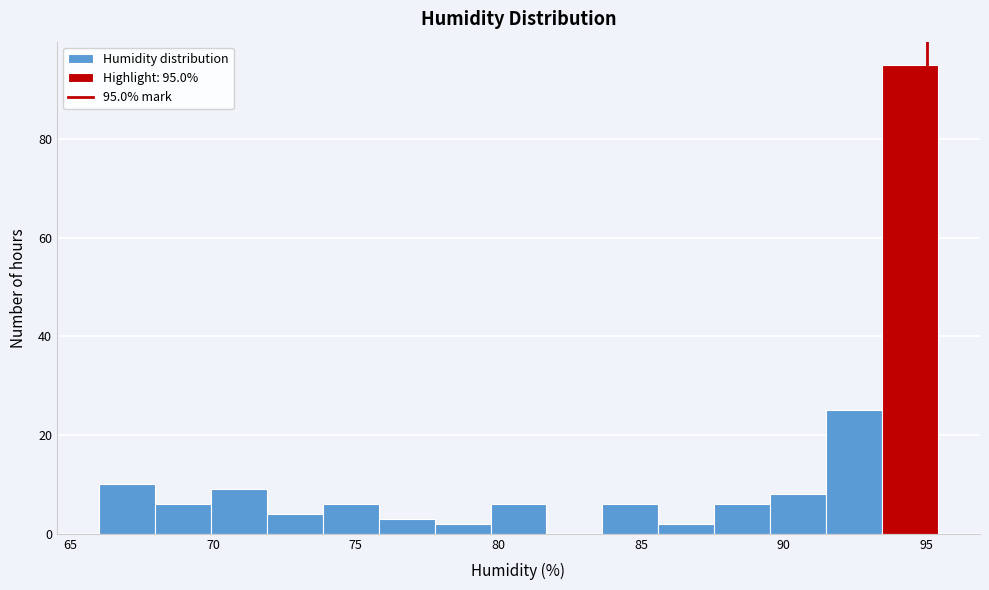

Around what value on the x-axis is the tallest bar? Give the approximate position of its centre, as read against the axis.

94.5